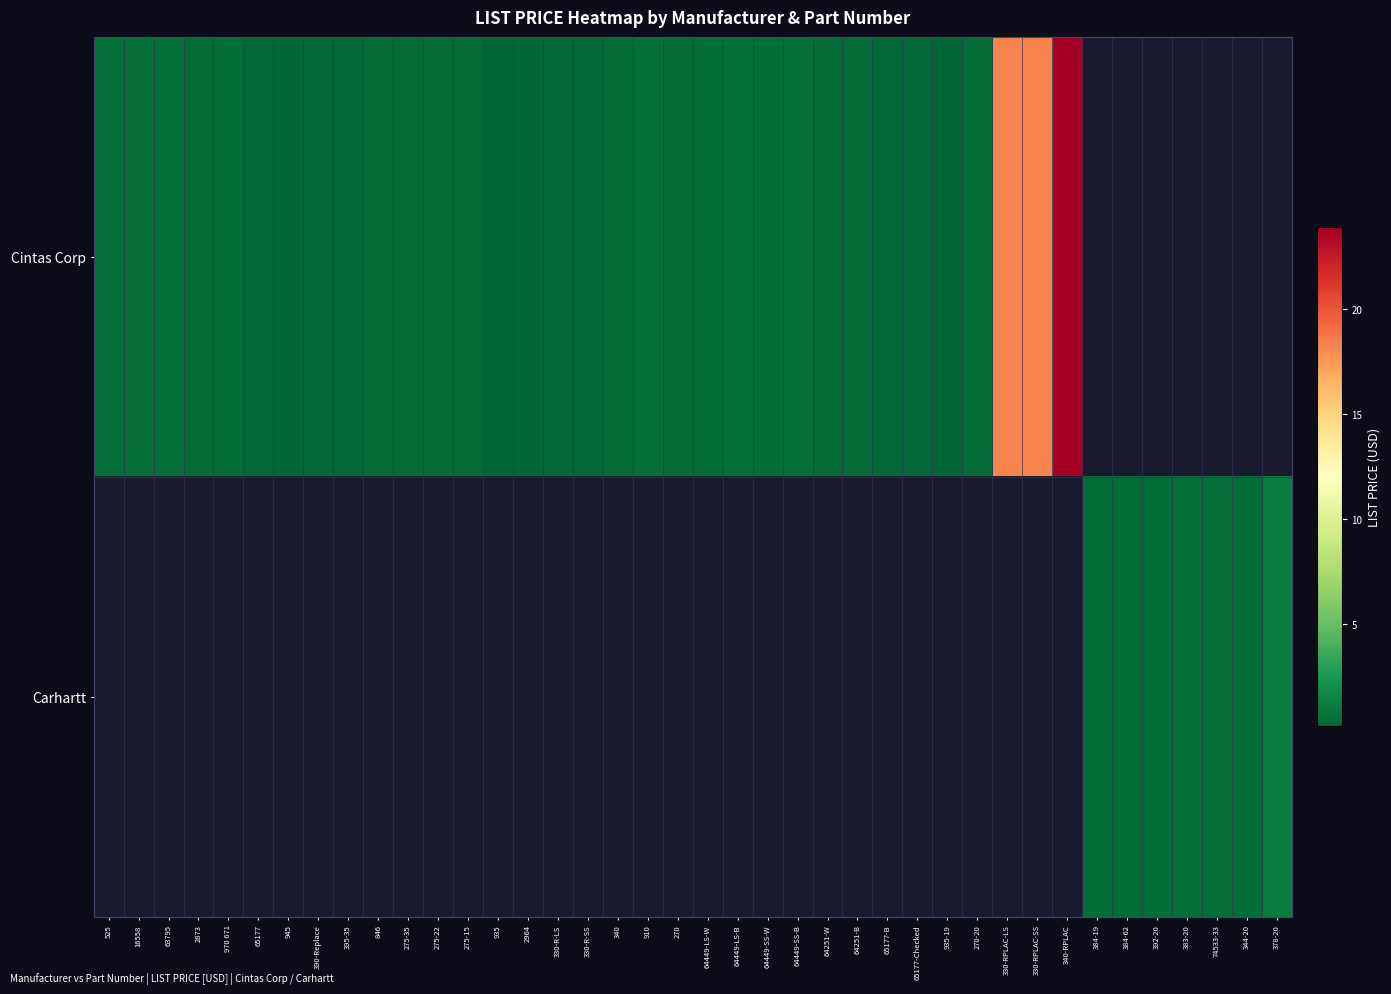

Which has a higher value, 2964 or 74533-33?

74533-33